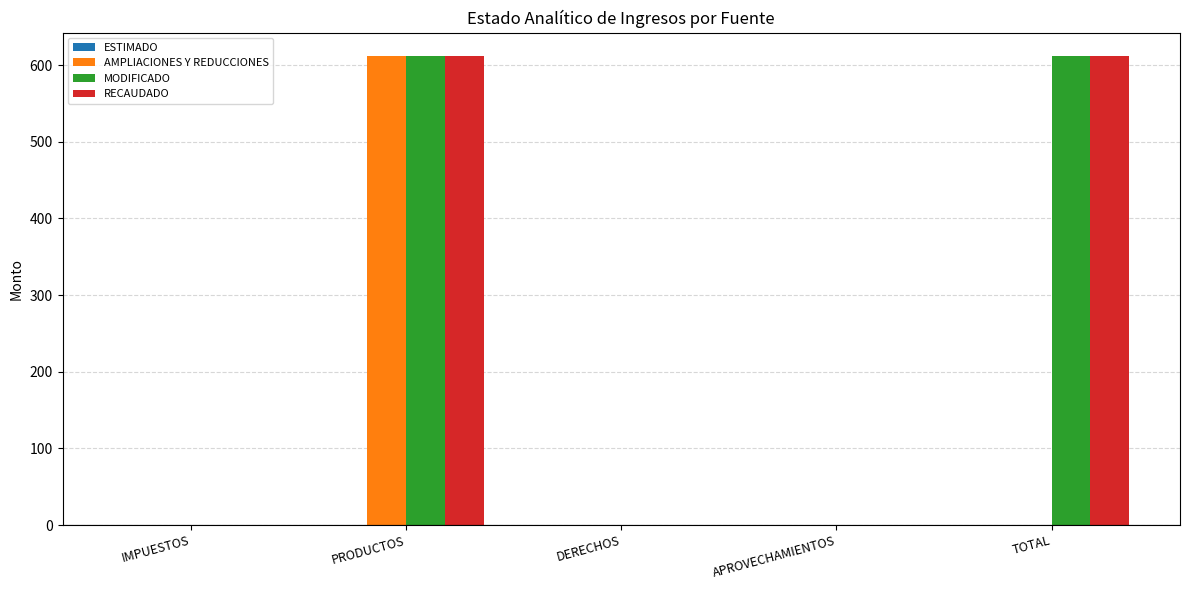

What is the sum of the RECAUDADO values at APROVECHAMIENTOS and TOTAL?

611.9